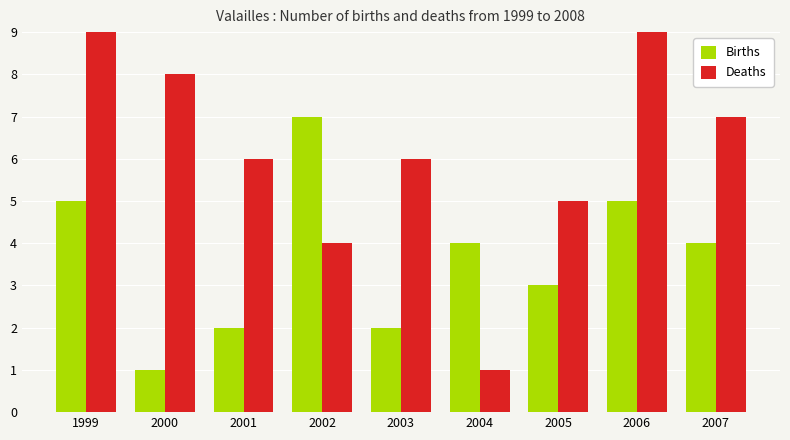

Read the Births value at 1999.

5